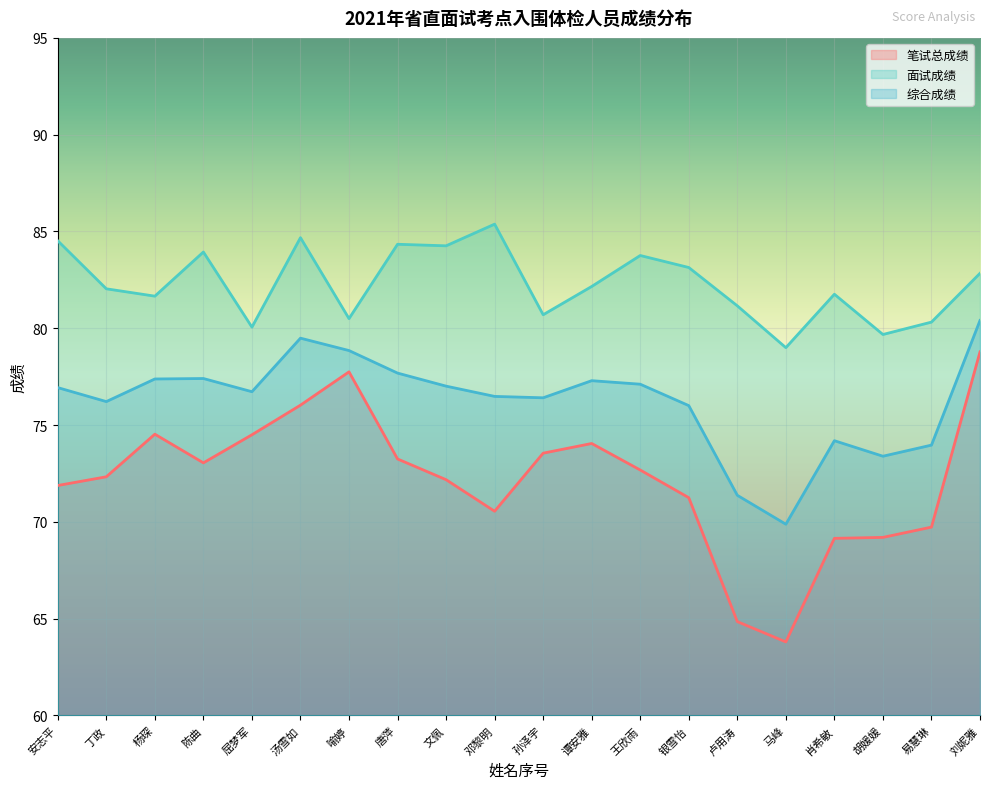

What is the sum of the 面试成绩 values at 卢用涛 and 丁政?

163.2